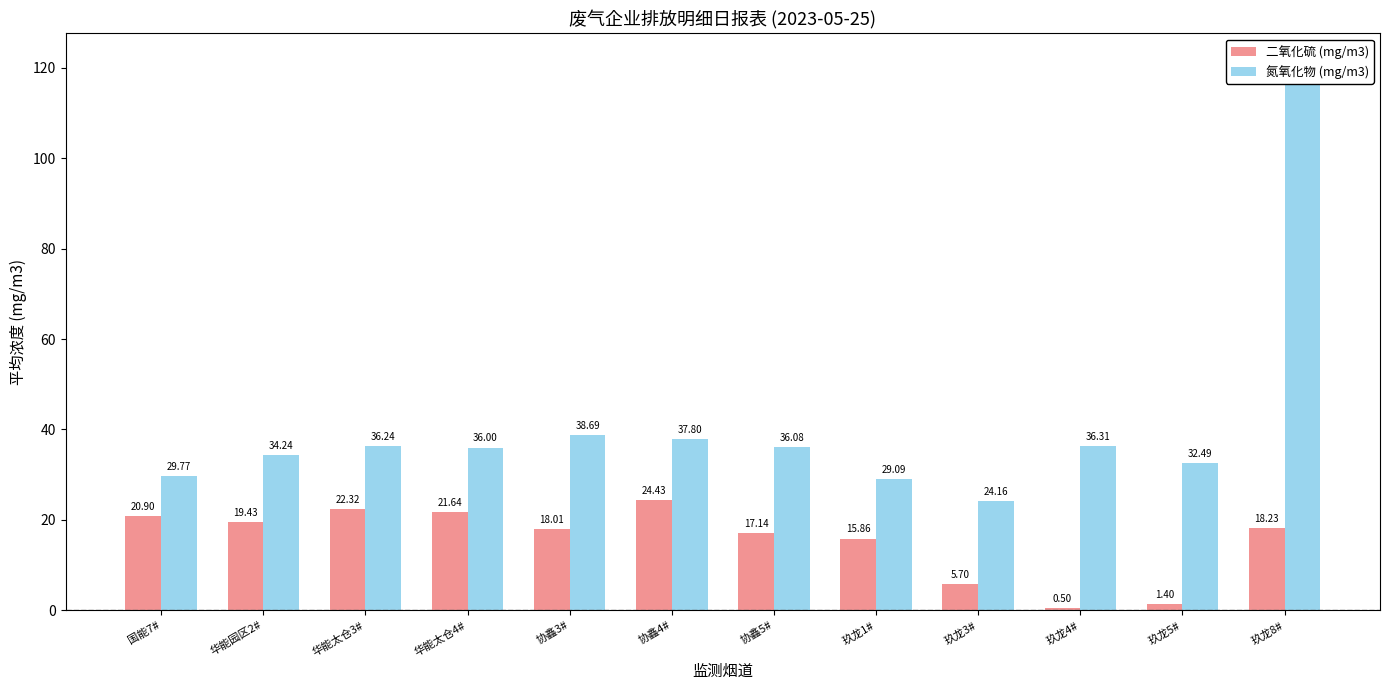

Reading left to right, extract all data points from this chart.

二氧化硫 (mg/m3): 国能7#=20.9	华能园区2#=19.4	华能太仓3#=22.3	华能太仓4#=21.6	协鑫3#=18.0	协鑫4#=24.4	协鑫5#=17.1	玖龙1#=15.9	玖龙3#=5.7	玖龙4#=0.5	玖龙5#=1.4	玖龙8#=18.2
氮氧化物 (mg/m3): 国能7#=29.8	华能园区2#=34.2	华能太仓3#=36.2	华能太仓4#=36.0	协鑫3#=38.7	协鑫4#=37.8	协鑫5#=36.1	玖龙1#=29.1	玖龙3#=24.2	玖龙4#=36.3	玖龙5#=32.5	玖龙8#=121.5